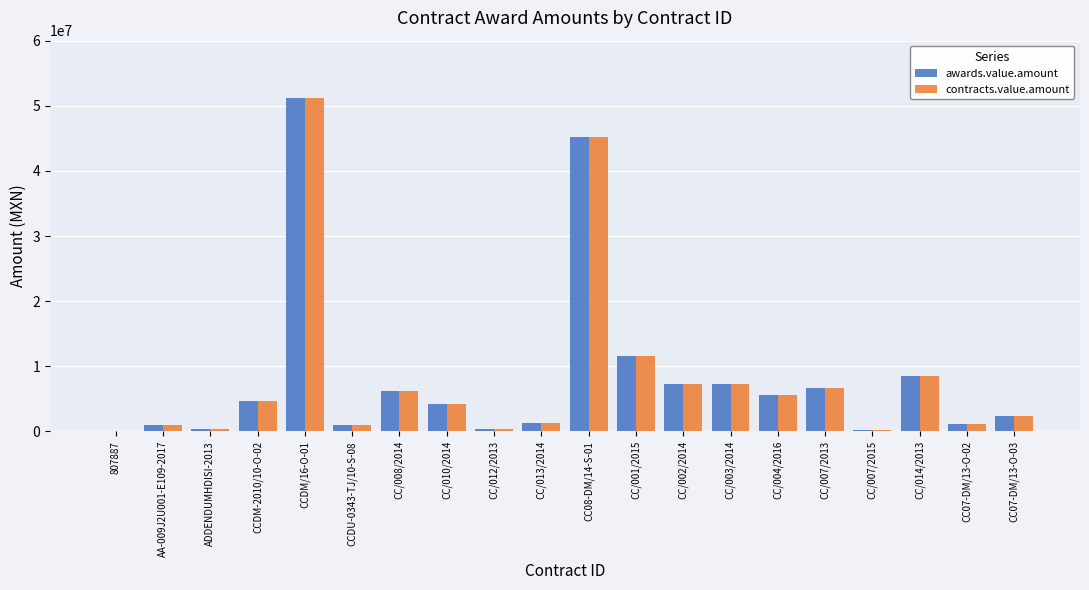

Count the number of data series in this chart.

2